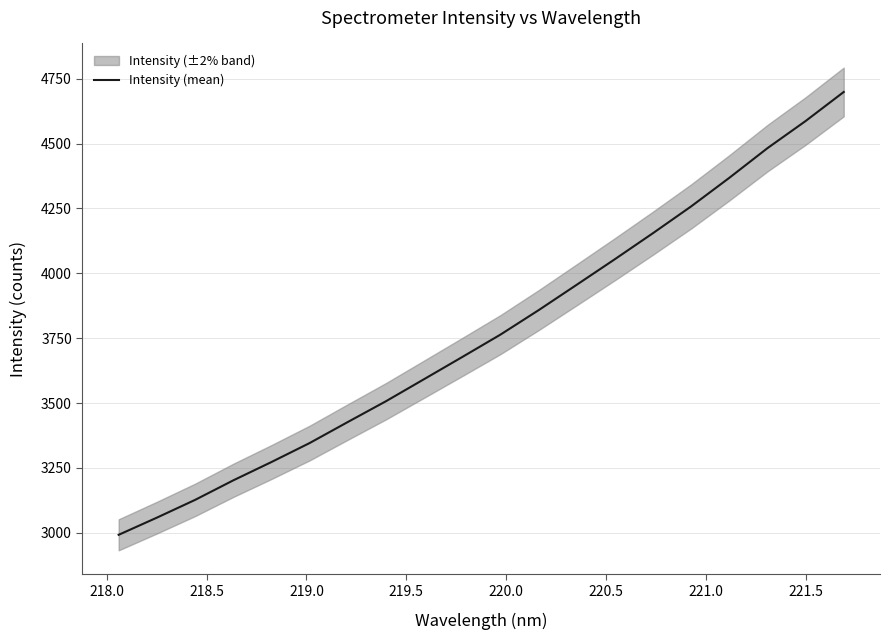

Does the chart display data point markers on the line(s)?

No